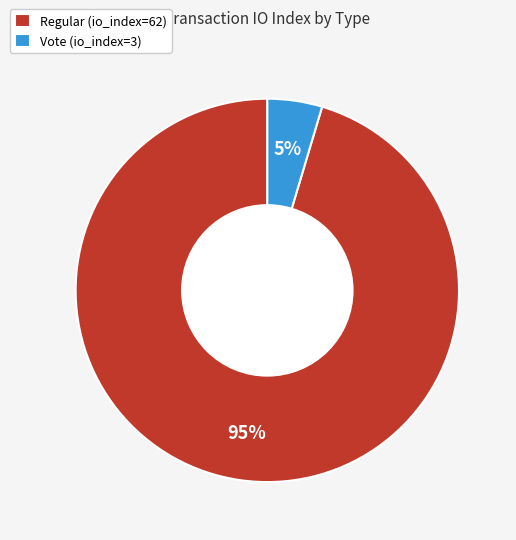

To the nearest percent, what is the average slice percentage?

50%